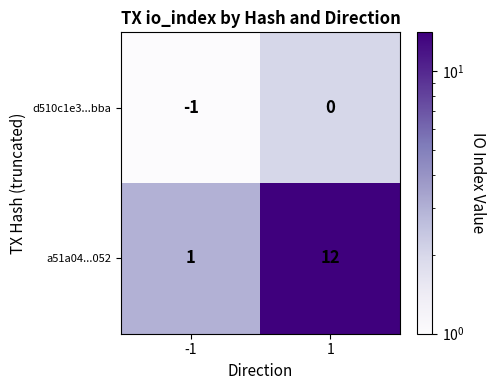

Reading right to left, list all the values displayed in this chart.

d510c1e3...bba: 0	-1
a51a04...052: 12	1